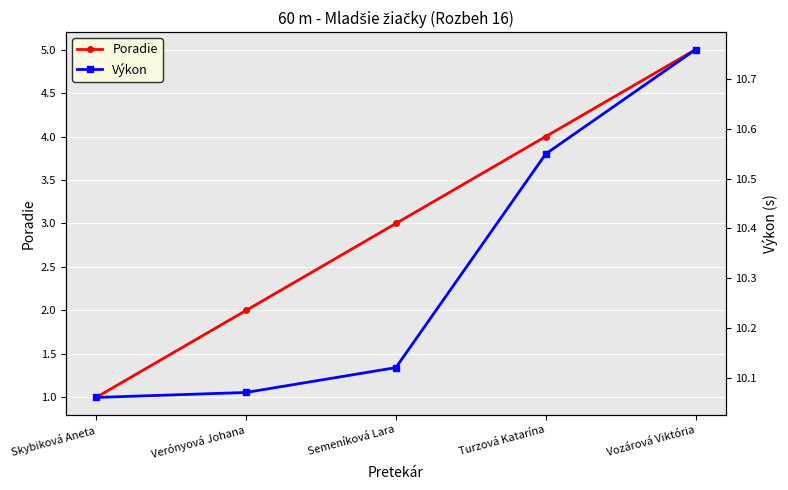

What is the difference between the second highest and second lowest values in the Poradie series?

2